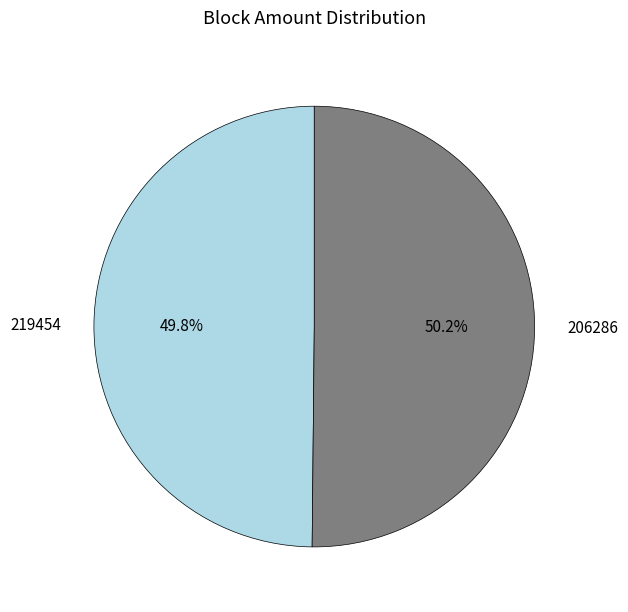

How many segments does this pie chart have?

2